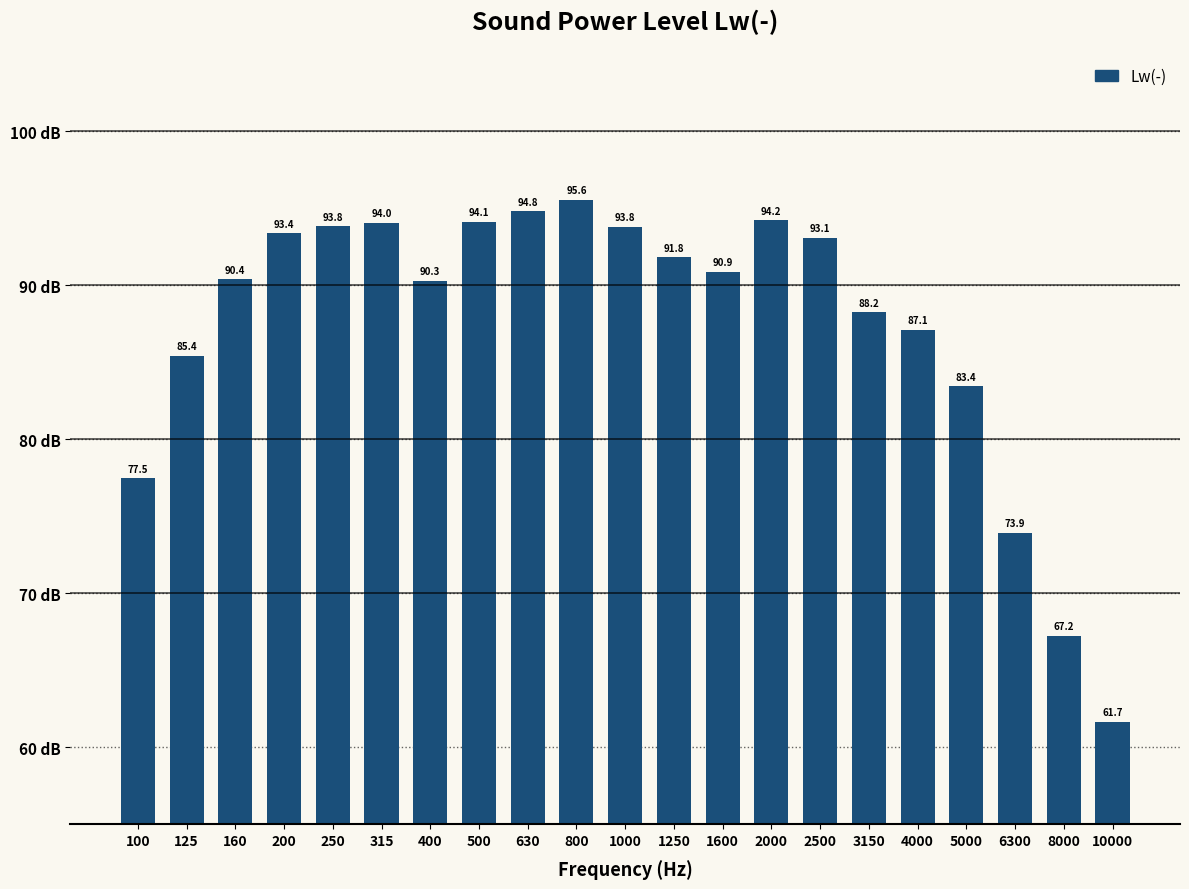

Reading left to right, extract all data points from this chart.

100=77.5	125=85.4	160=90.4	200=93.4	250=93.8	315=94.0	400=90.3	500=94.1	630=94.8	800=95.6	1000=93.8	1250=91.8	1600=90.9	2000=94.2	2500=93.1	3150=88.2	4000=87.1	5000=83.4	6300=73.9	8000=67.2	10000=61.7